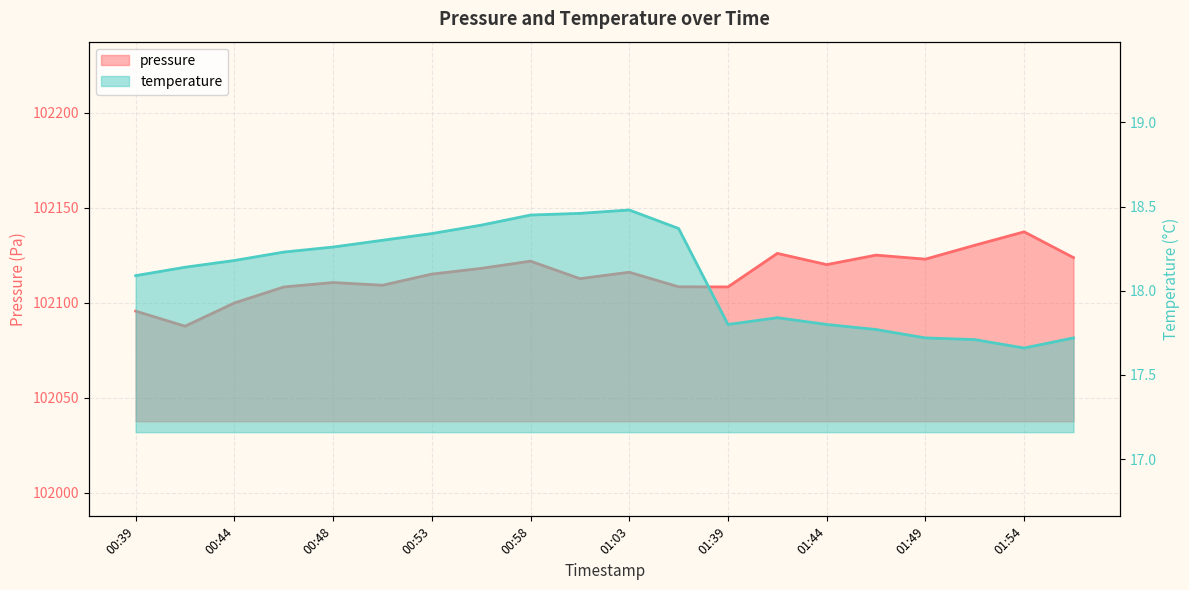

Between 01:44 and 01:51, which series saw the biggest shift?

pressure